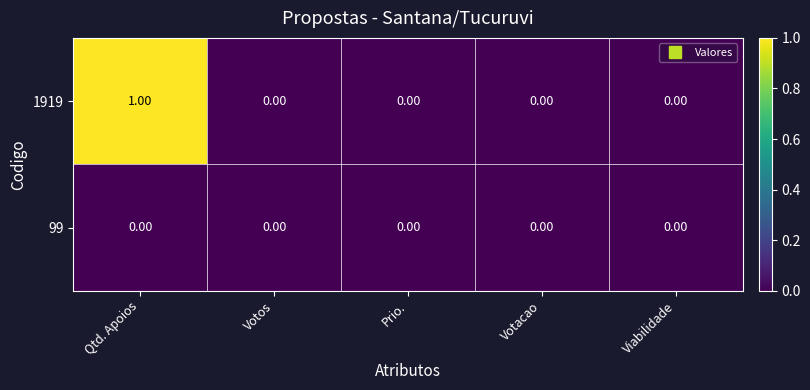

Which series has the largest total across all categories?

1919